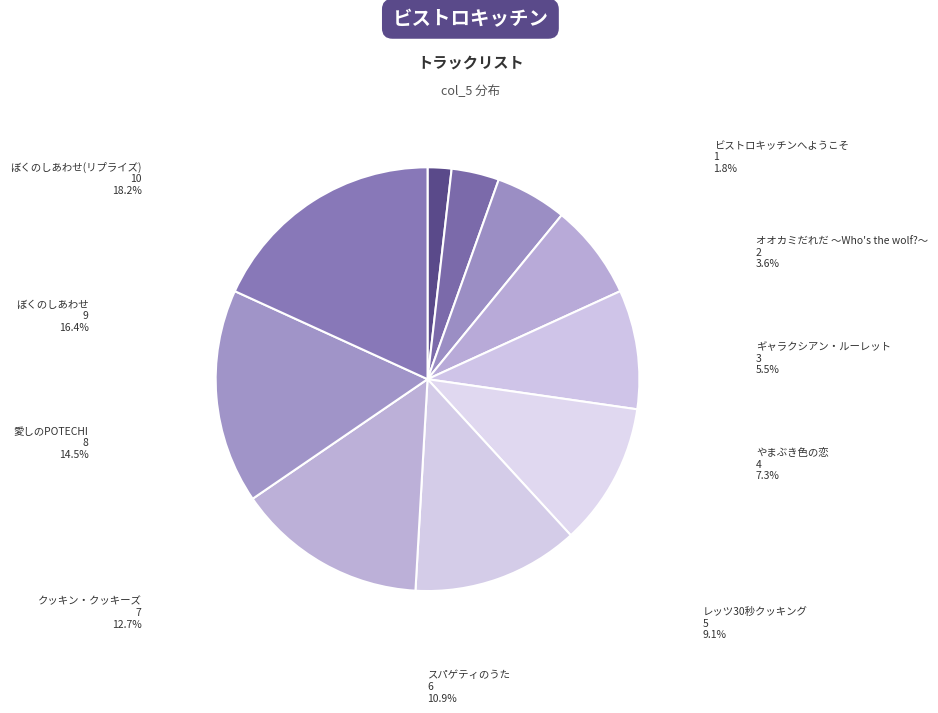

What is the change in value from ビストロキッチンへようこそ to クッキン・クッキーズ?

+6